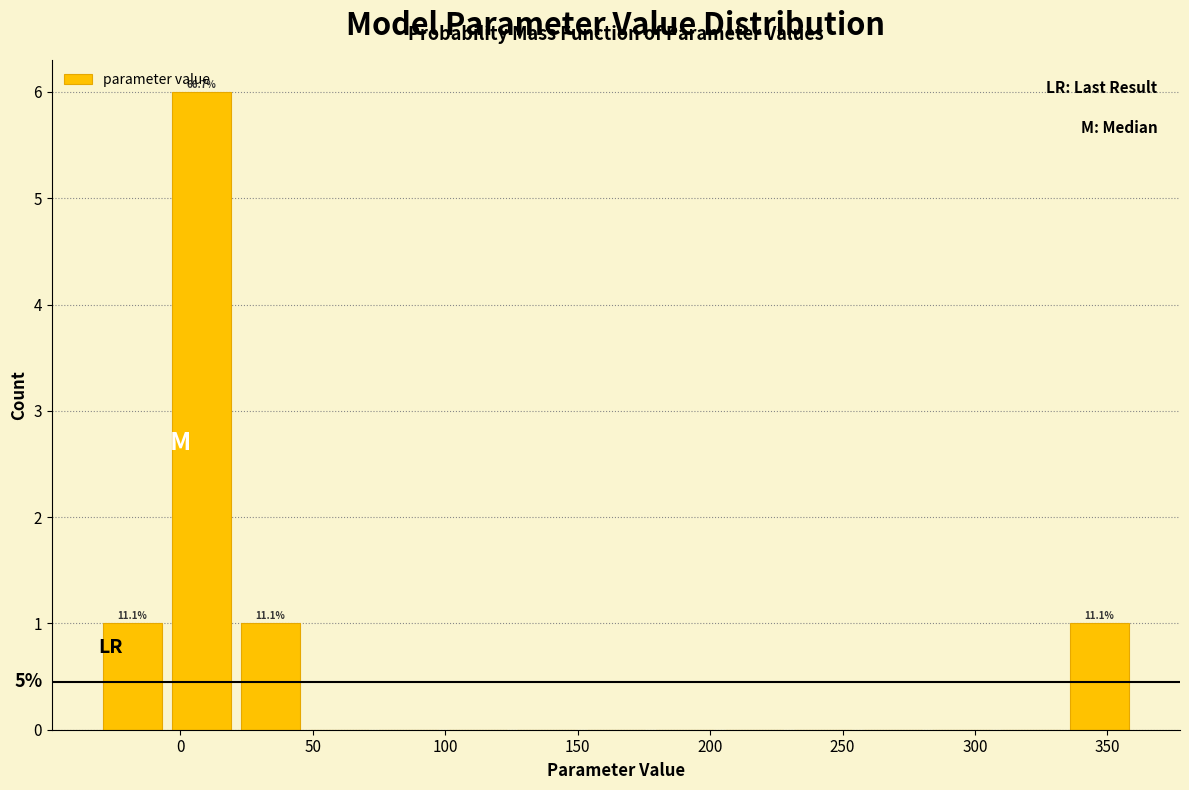

Over which range of the x-axis is the bar tallest?

-5 to 20